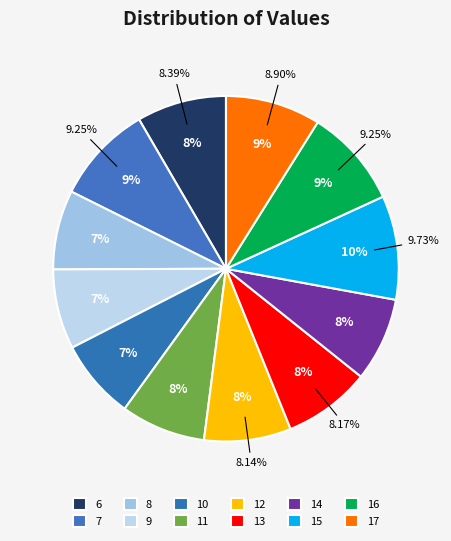

Count the number of slices in the pie.

12